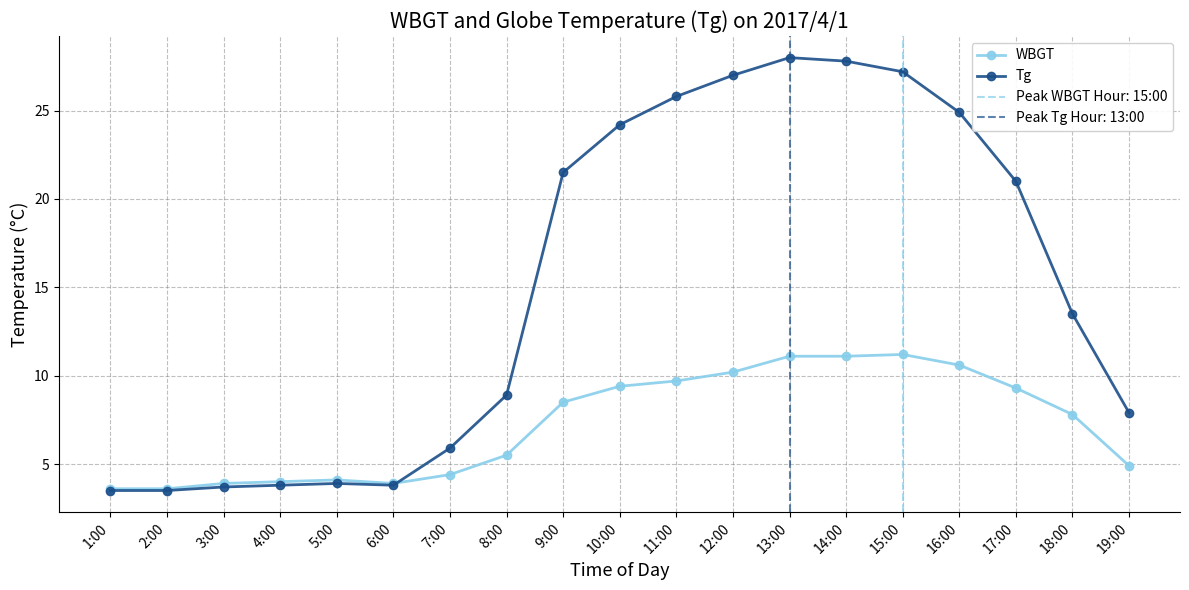

What is the label of the 12th point from the left?

12:00